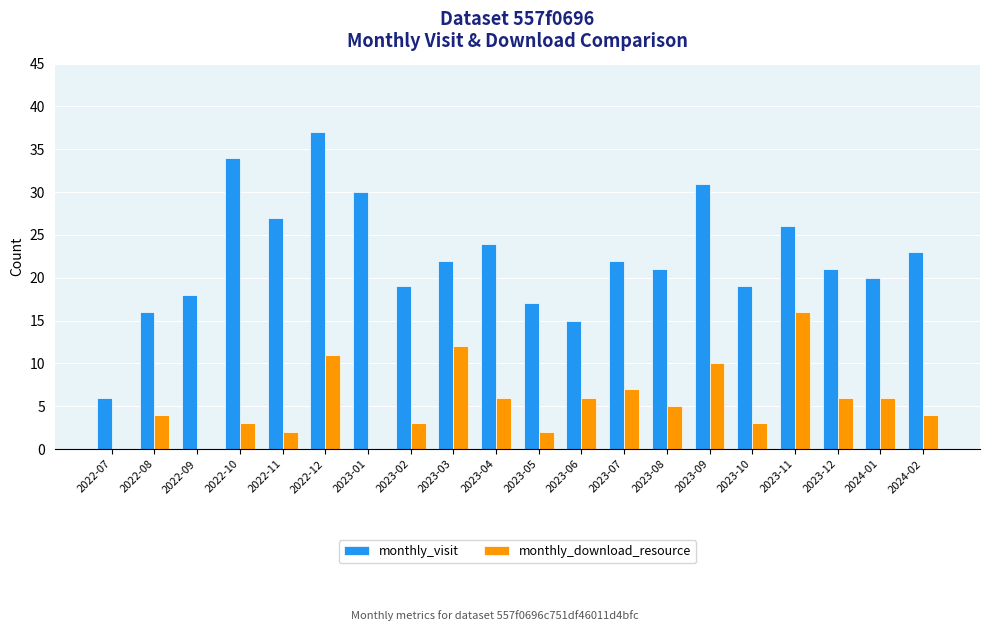

How many data points does each series have?

20